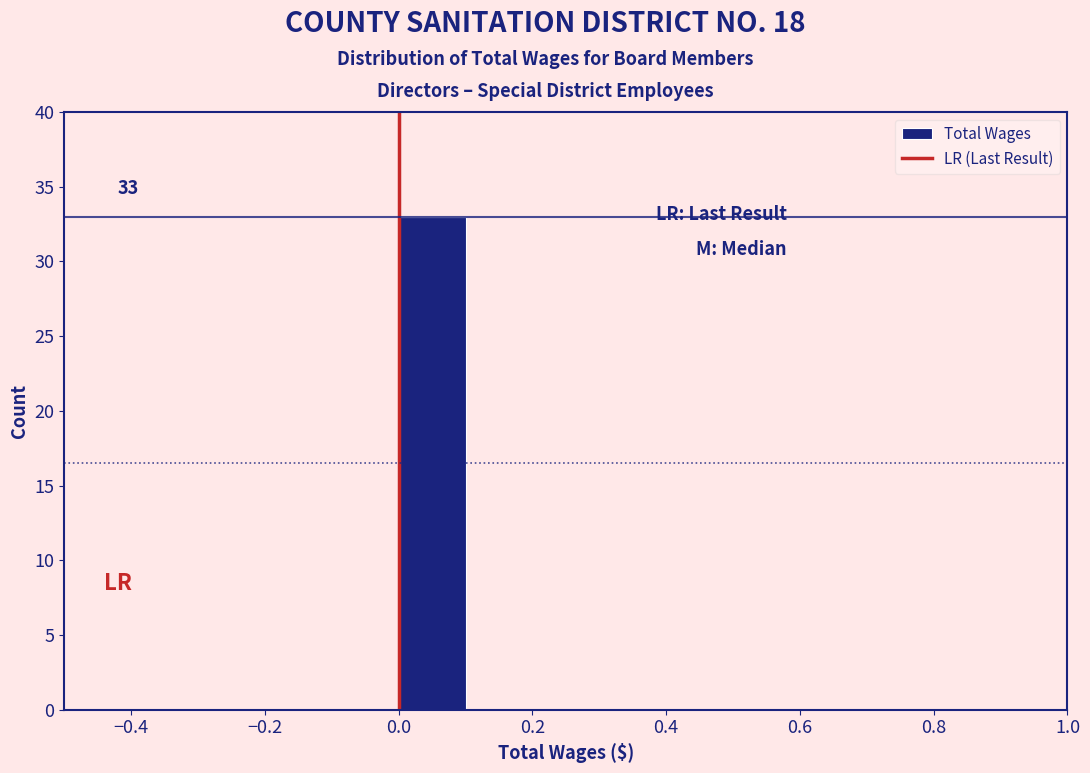

Over which range of the x-axis is the bar tallest?

0.0 to 0.1